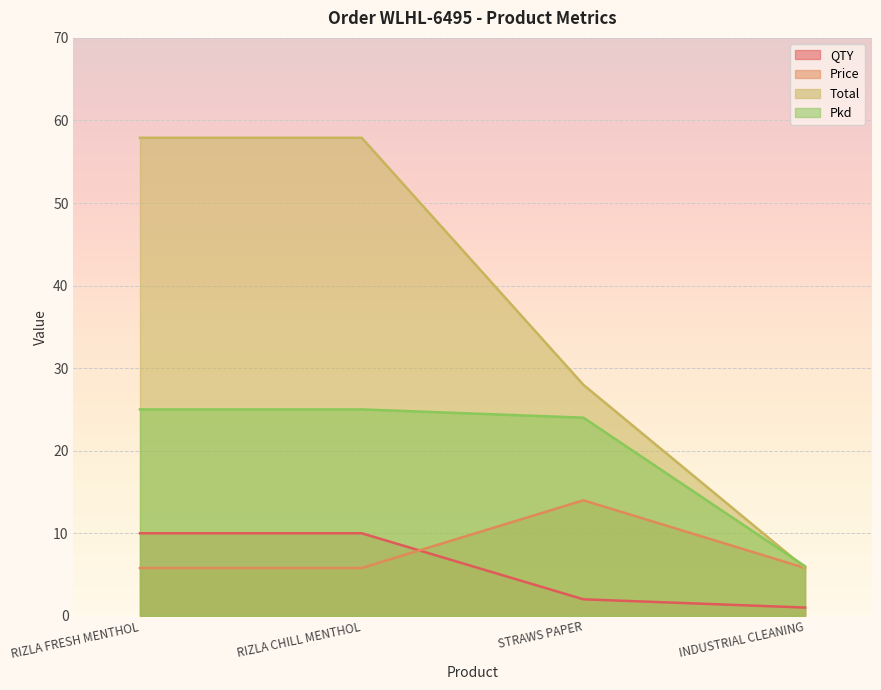

Count the number of data series in this chart.

4